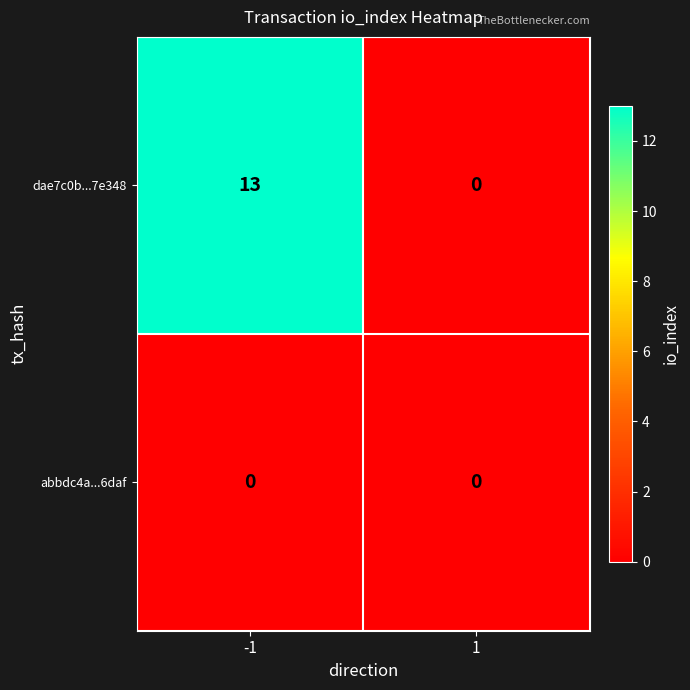

Rank the series by their maximum value, from lowest to highest.

abbdc4a...6daf, dae7c0b...7e348